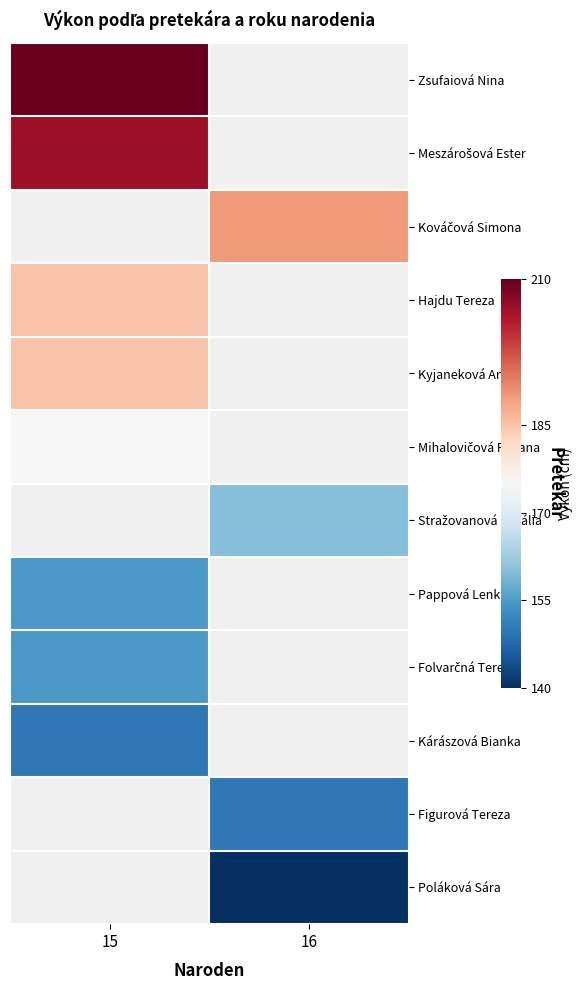

The value of Kováčová Simona at 16 is 190.0. True or false?

True